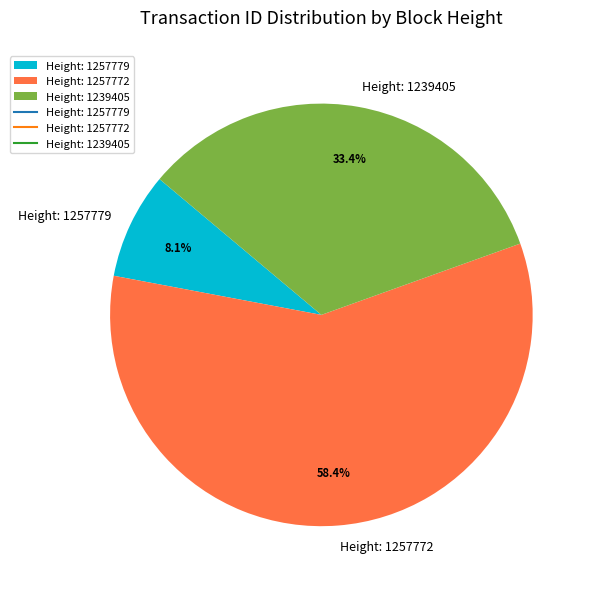

What percentage is the Height: 1239405 slice, to the nearest percent?

33%